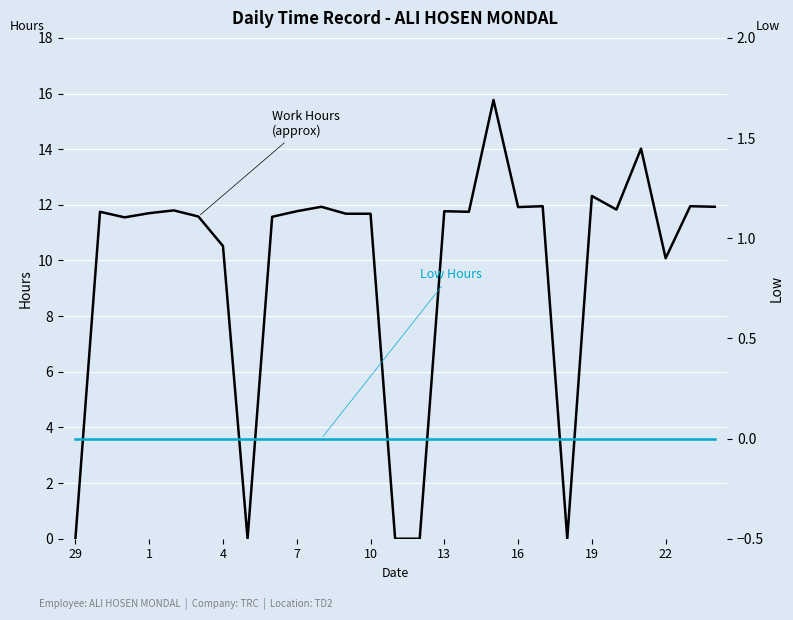

How many series are shown in this chart?

2